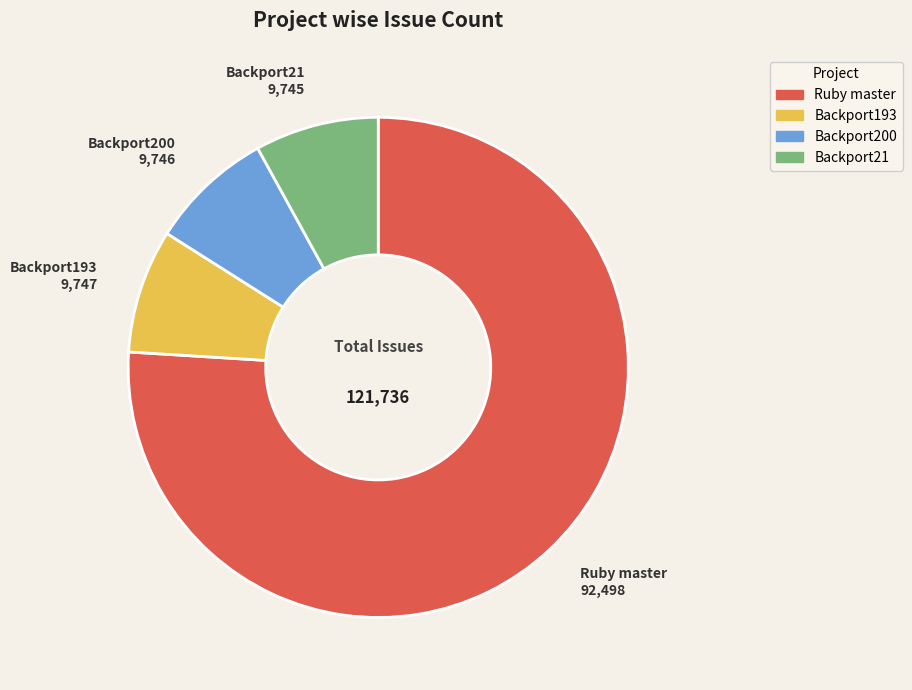

Is it true that Backport200 is 21% of the pie?

False